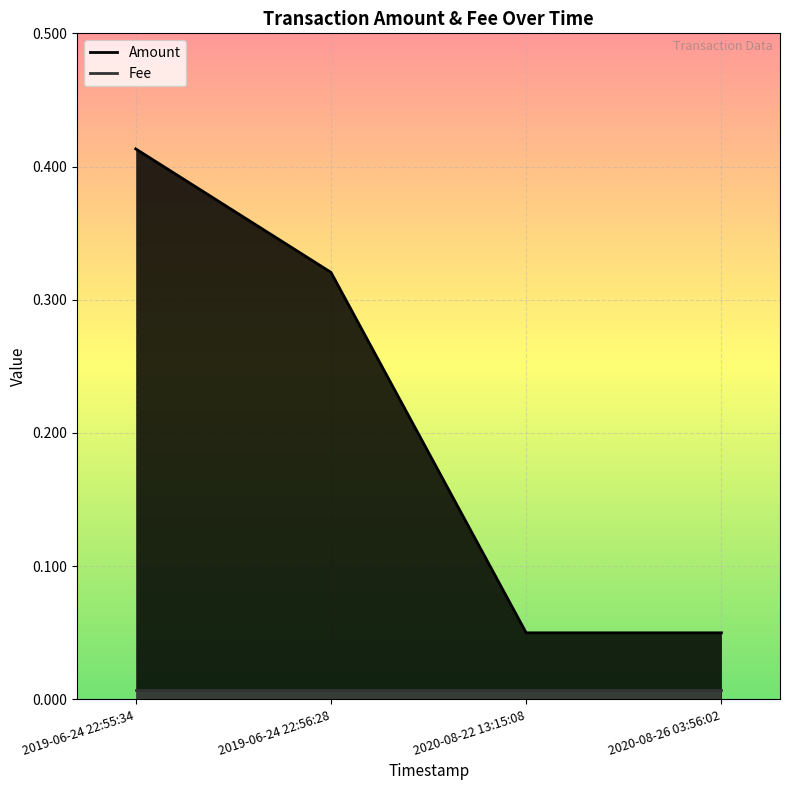

Reading left to right, transcribe all the data shown in this chart.

0.4	0.3	0.1	0.1